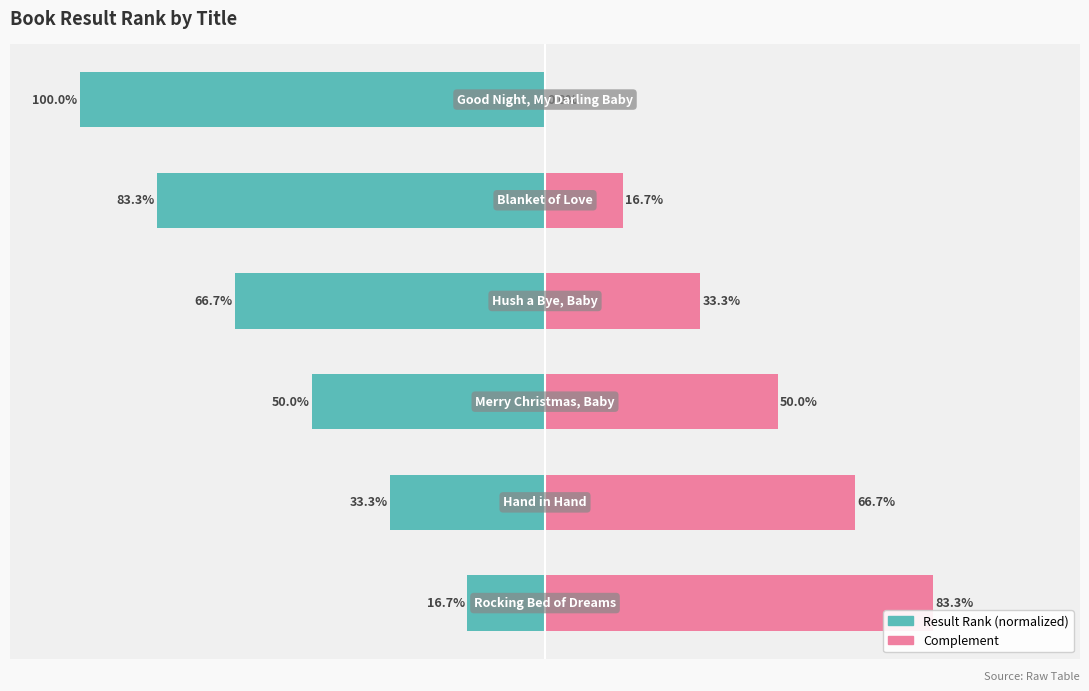

How many series are shown in this chart?

2